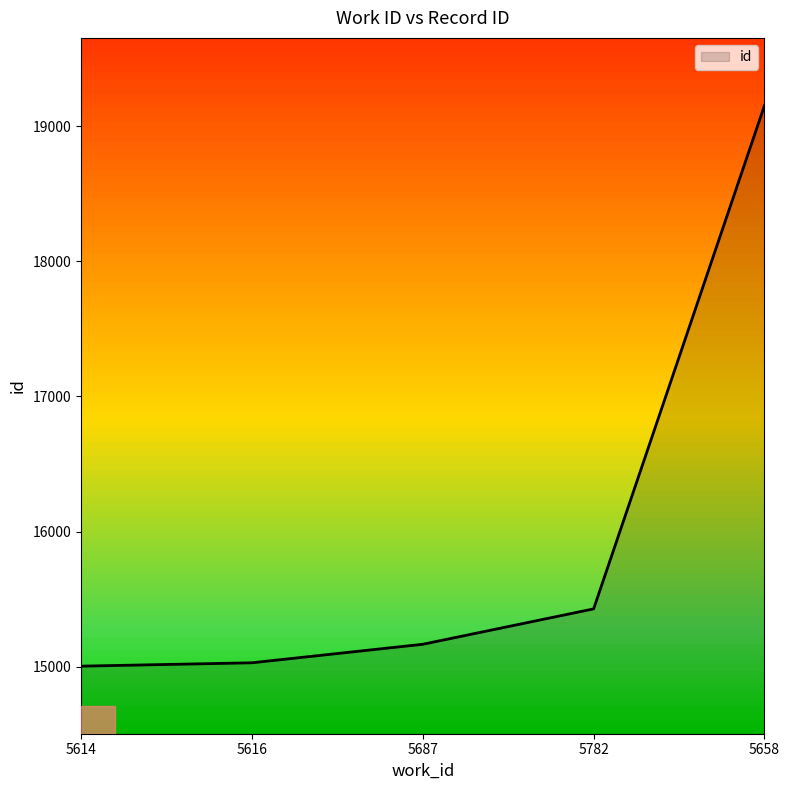

What is the change in value from 5614 to 5782?

+424